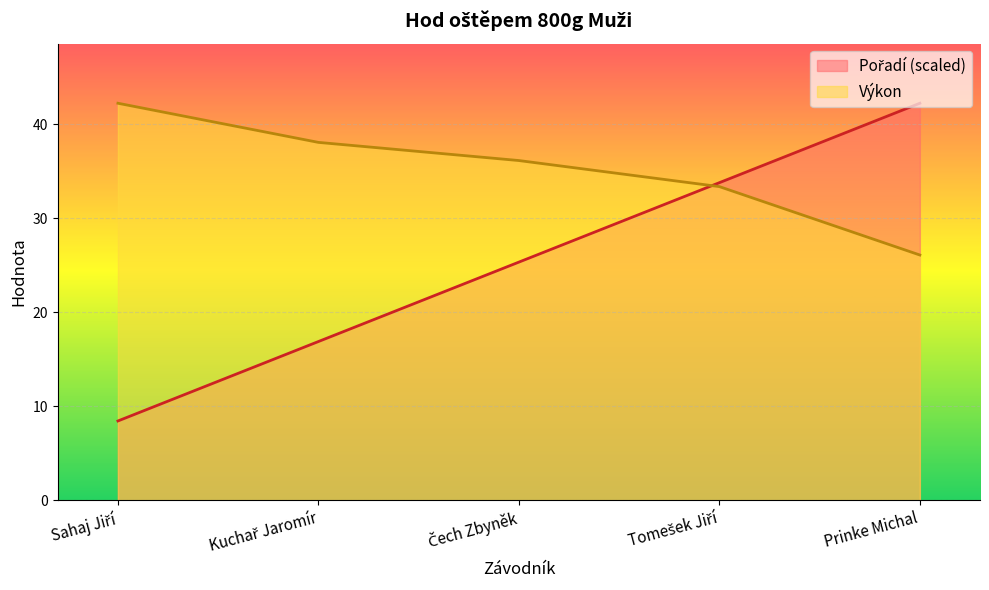

How many lines are shown in the chart?

2